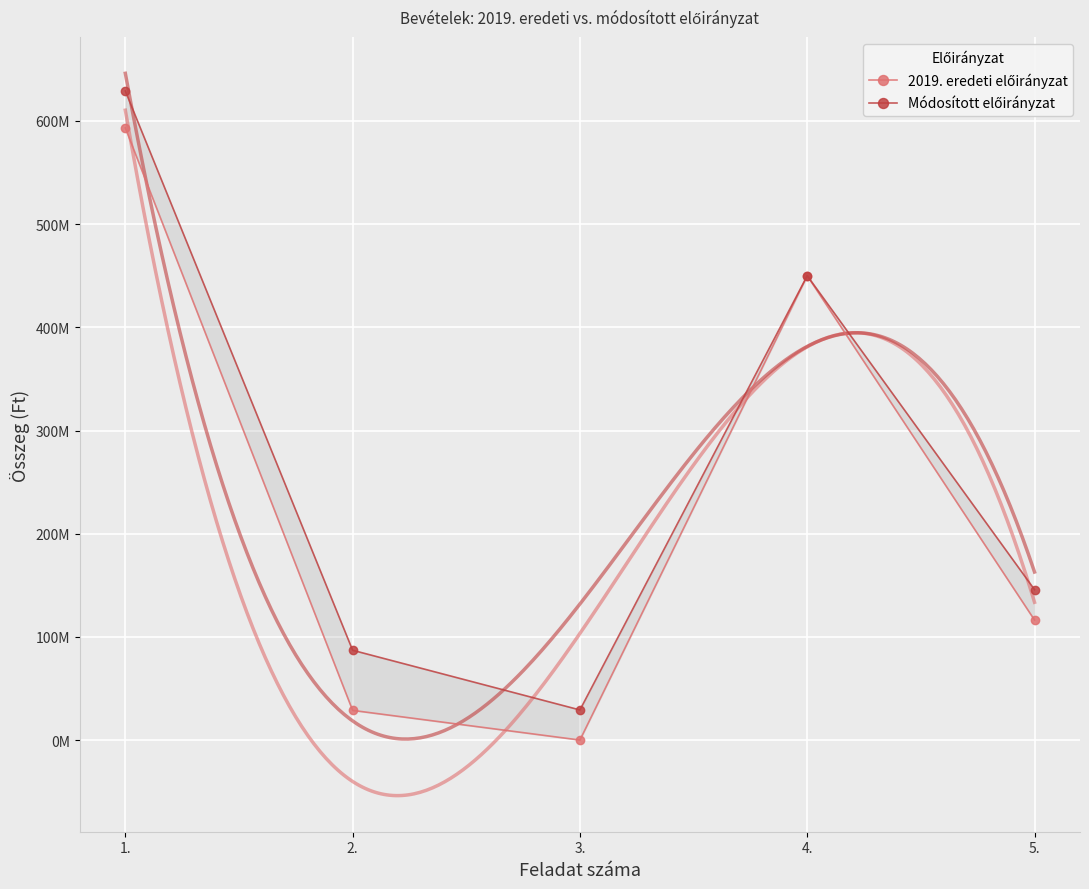

What is the spread (max minus min) of values at 2.?

58270854